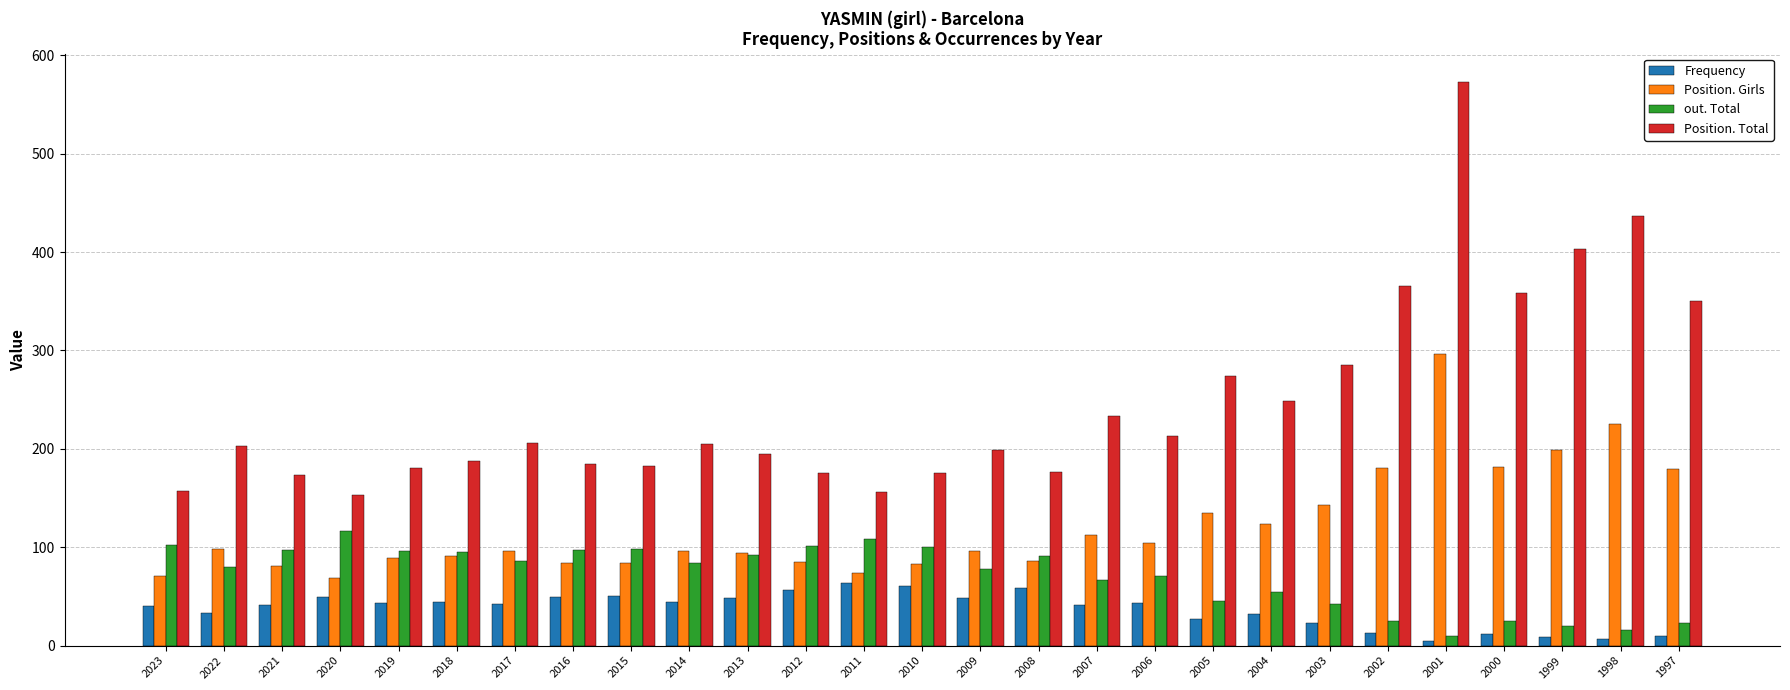

At how many categories does at least one series exceed 112?

27